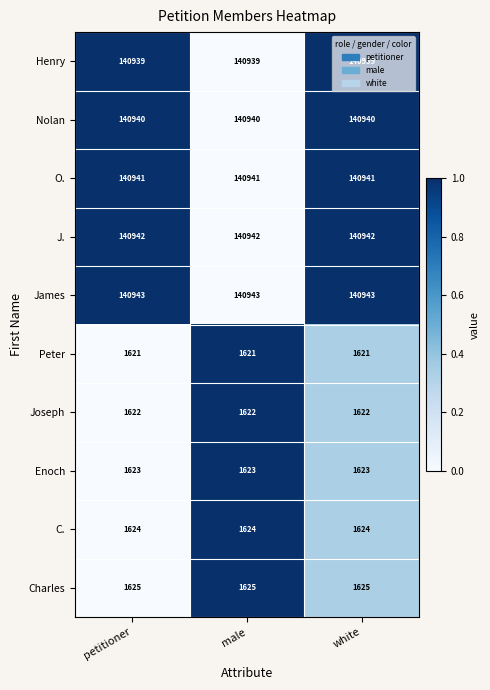

Which series has the largest total across all categories?

James